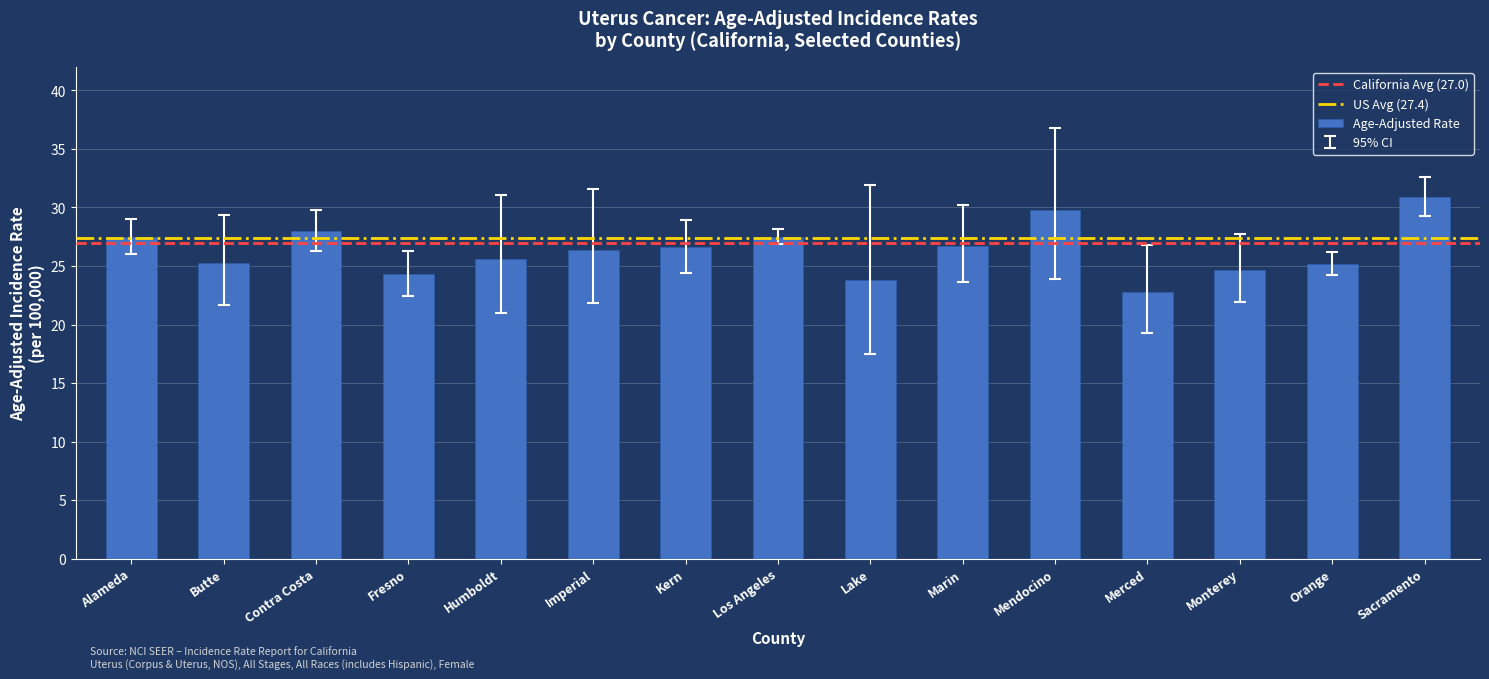

Read the value at Humboldt.

25.6